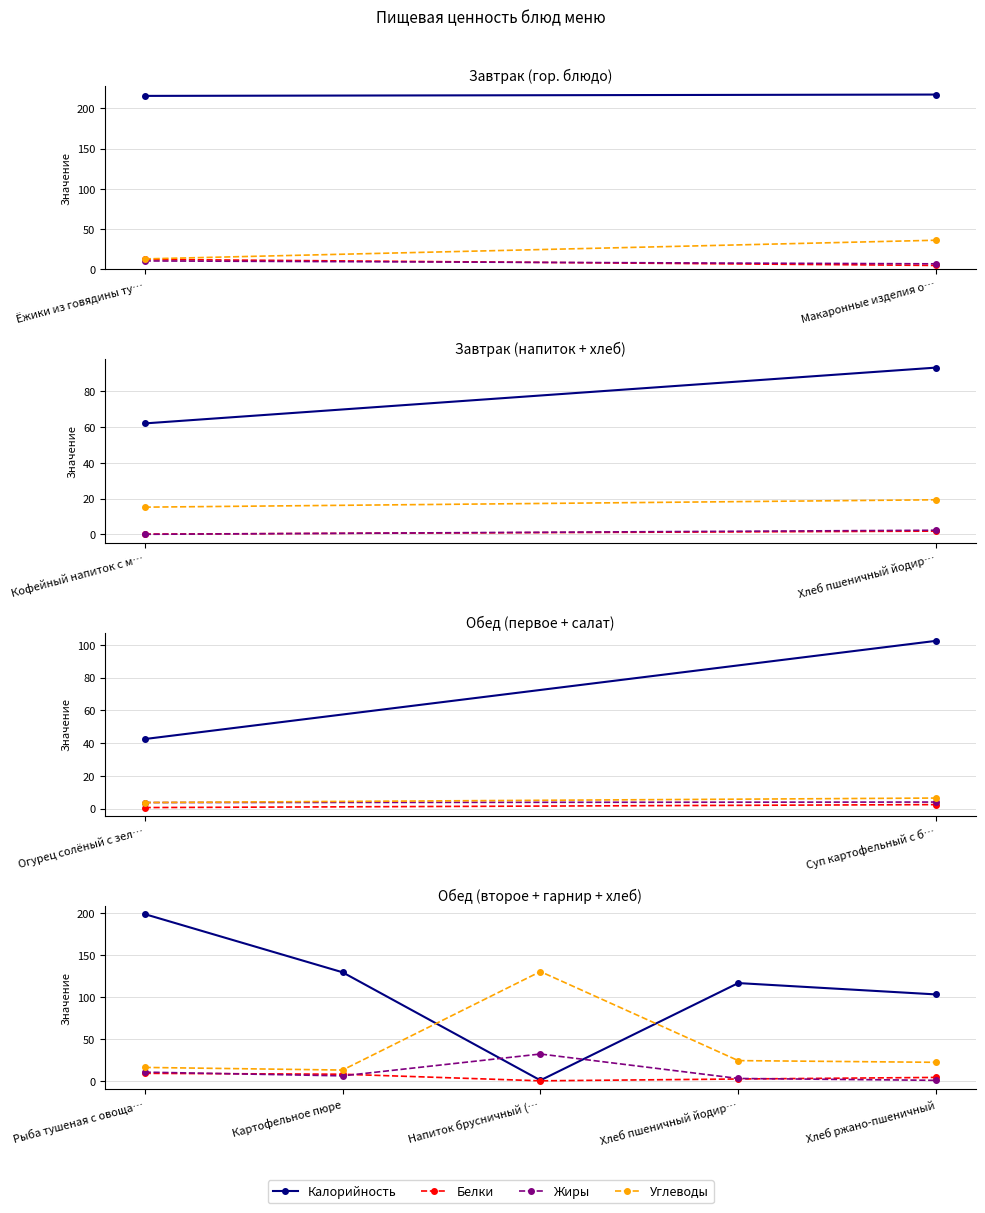

Which series has the widest spread of values?

Калорийность